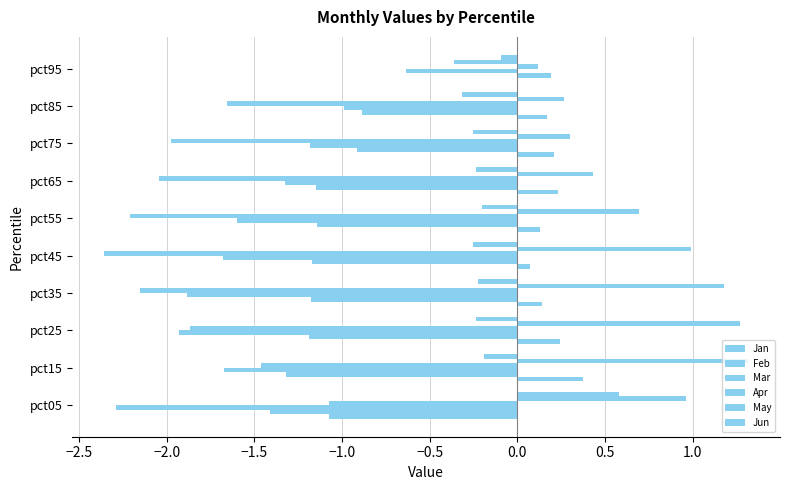

Which series has the largest range (max minus min)?

Apr